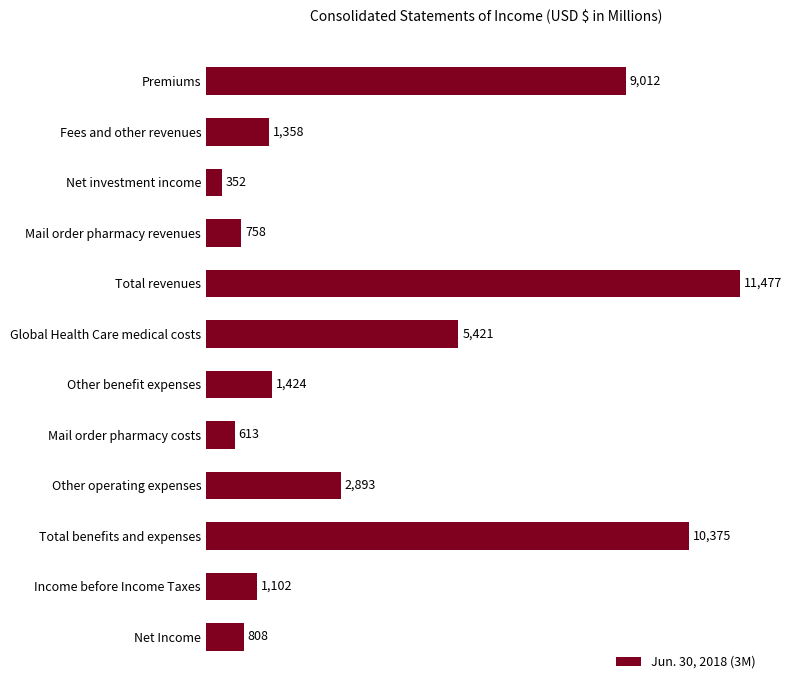

Where is the data nearest to the value 5914?

Global Health Care medical costs